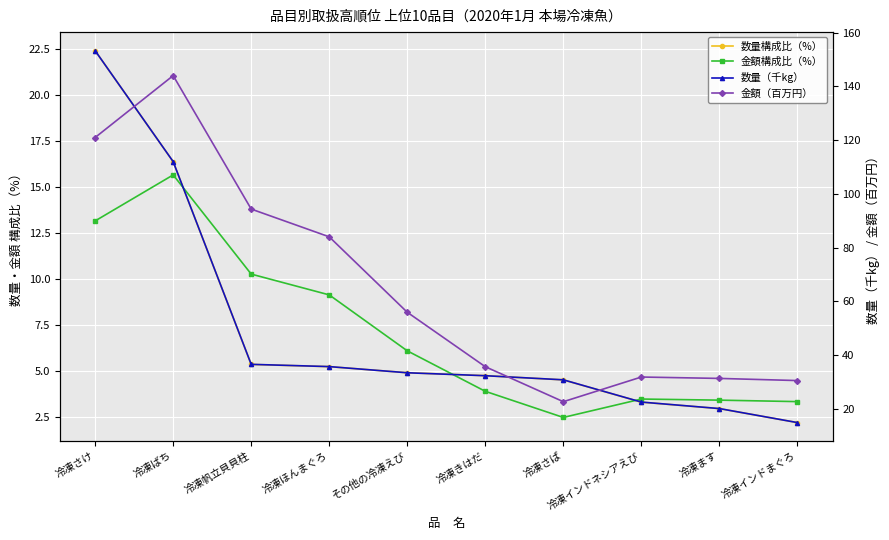

What is the label of the 6th point from the right?

その他の冷凍えび